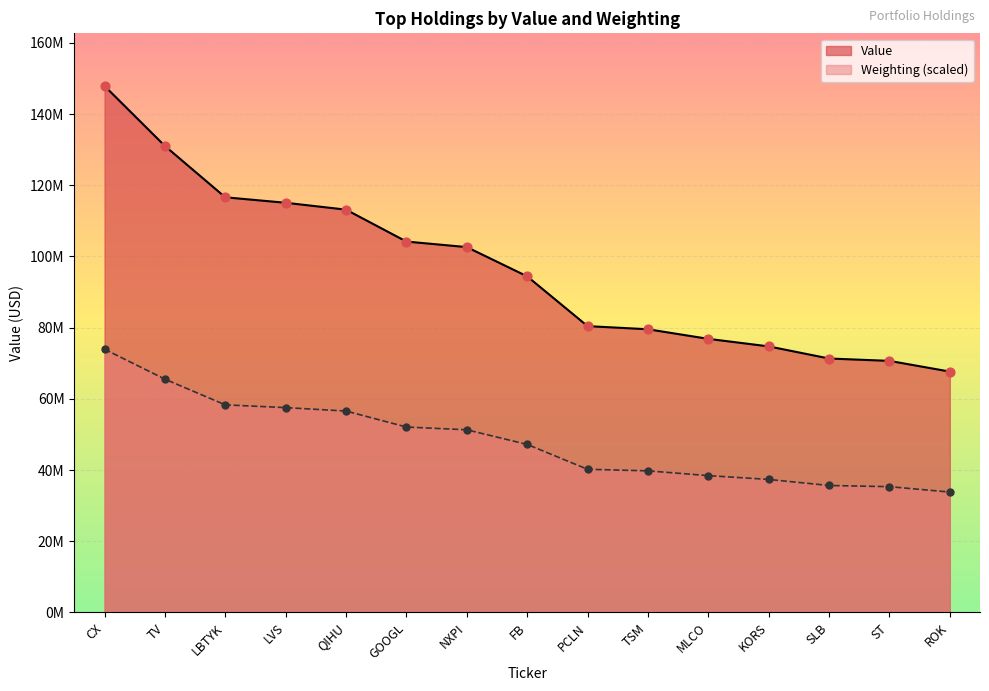

What is the total value across all series at GOOGL?

156285551.9